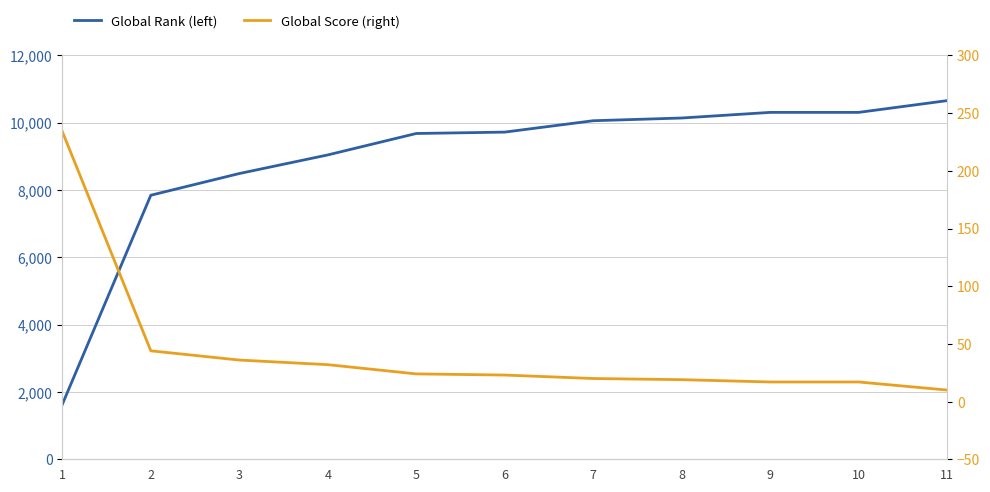

Reading right to left, what are all the values shown in this chart?

Global Rank (left): 11=10657	10=10308	9=10308	8=10141	7=10060	6=9722	5=9681	4=9044	3=8491	2=7846	1=1634
Global Score (right): 11=10	10=17	9=17	8=19	7=20	6=23	5=24	4=32	3=36	2=44	1=234